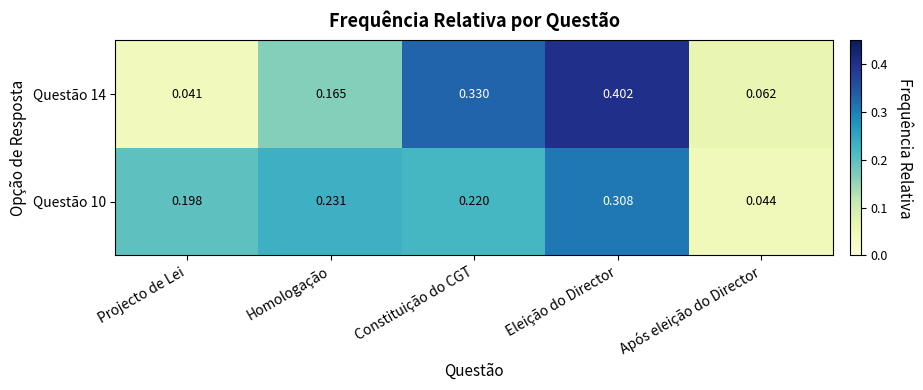

Which label corresponds to the largest value in the chart?

Eleição do Director